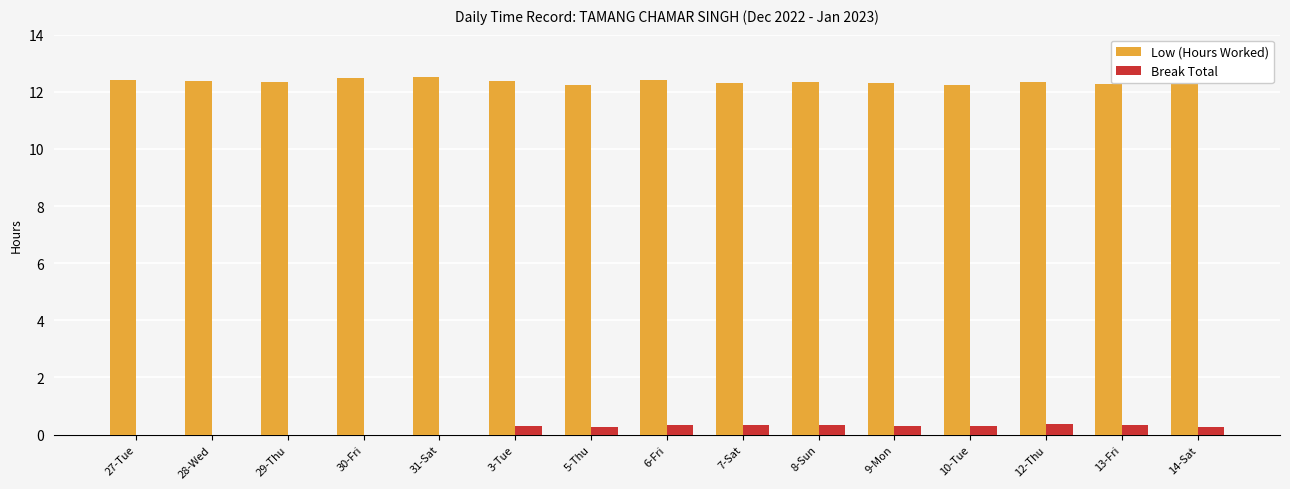

What is the maximum value for Break Total?

0.4